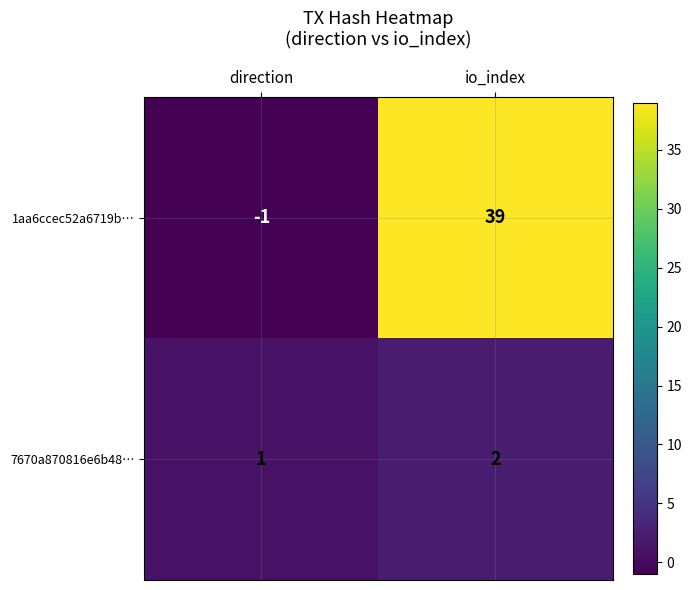

Count the number of data series in this chart.

2